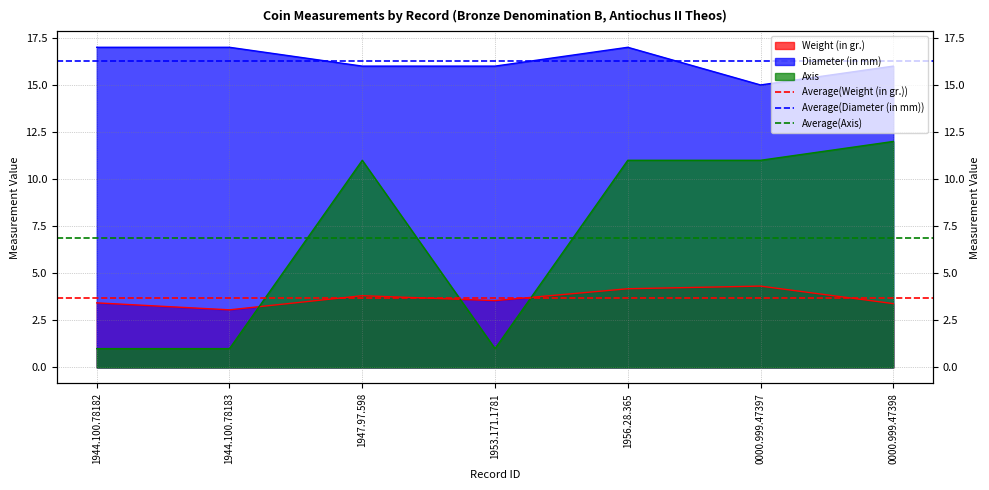

Which category has the highest value in the Average(Diameter (in mm)) series?

1944.100.78182